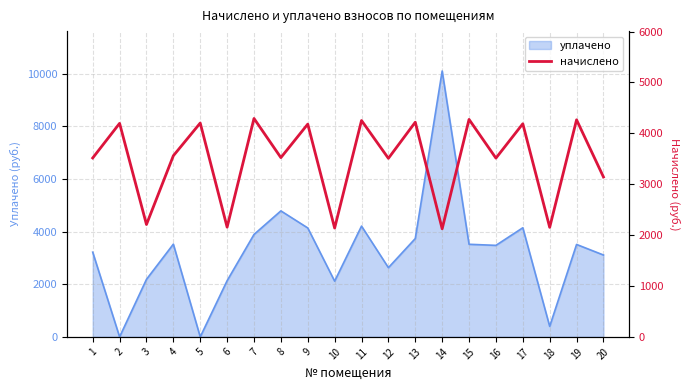

How many interior local peaks (higher than both neighbors) does the data have?

9